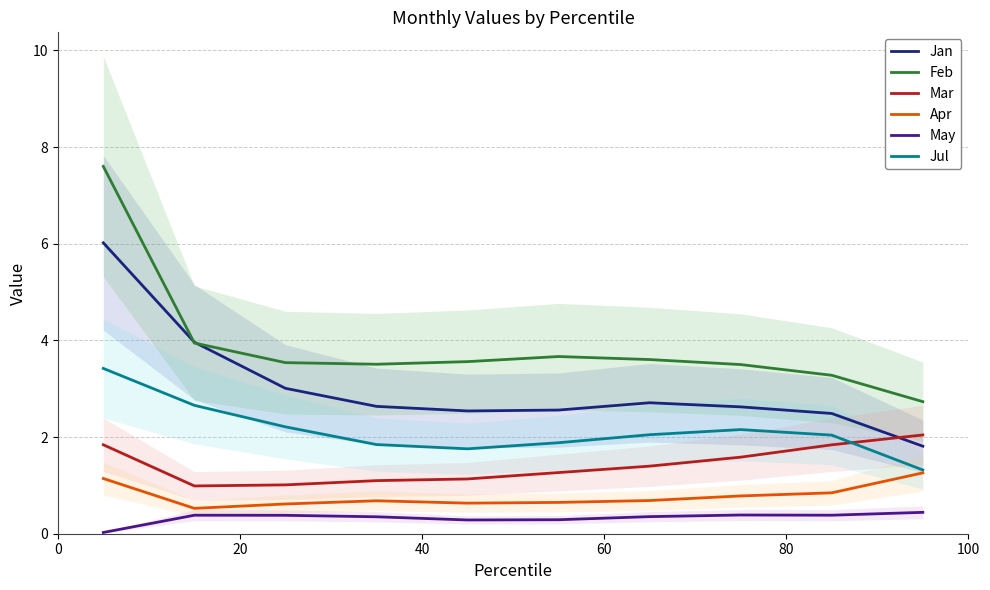

True or false: May and Jan intersect in this chart.

False